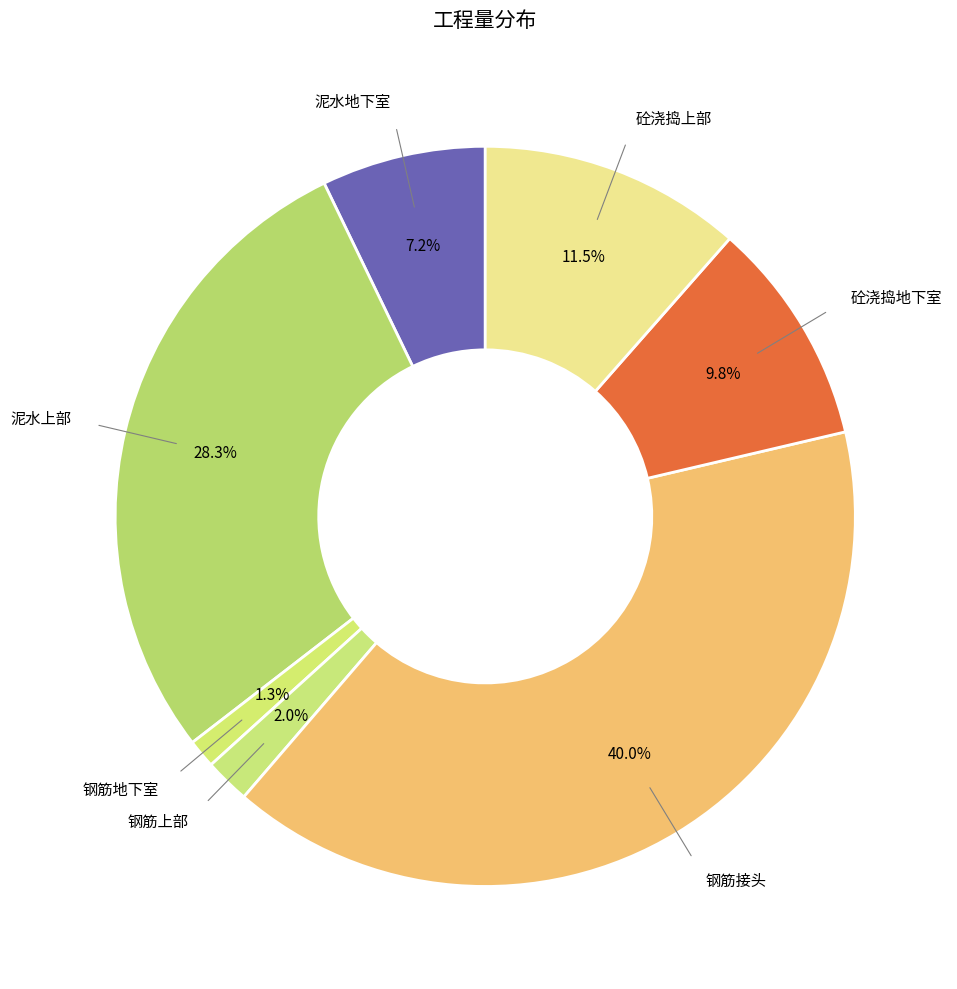

To the nearest percent, what is the difference between the largest and smallest slice percentages?

39%